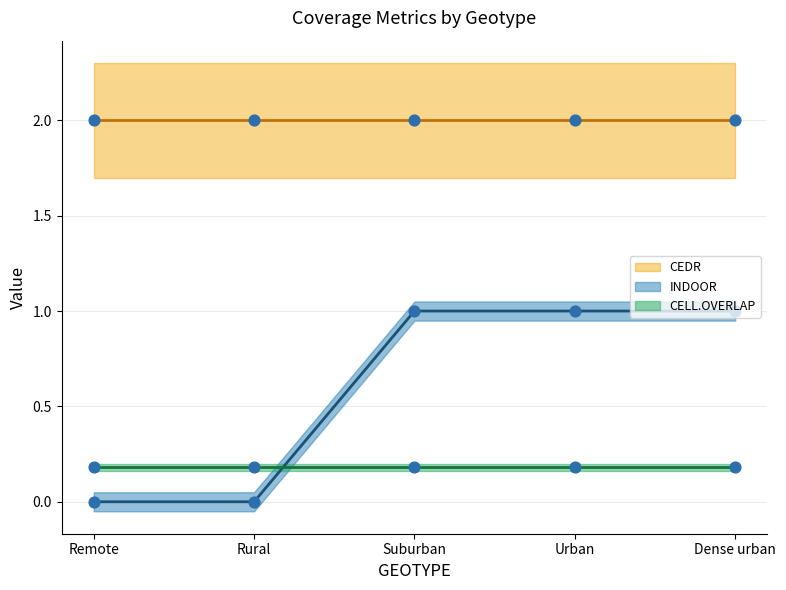

At which category is the sum across all series the highest?

Suburban